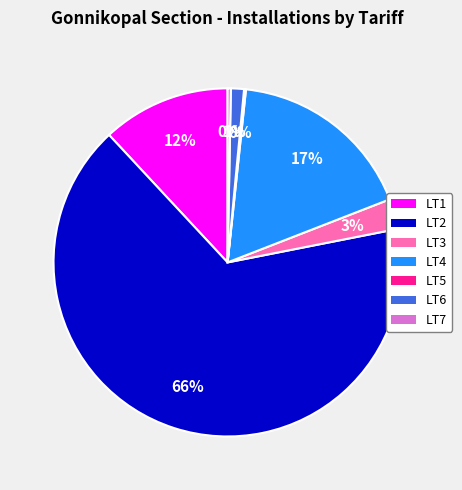

The LT2 slice represents 66% of the pie. True or false?

True